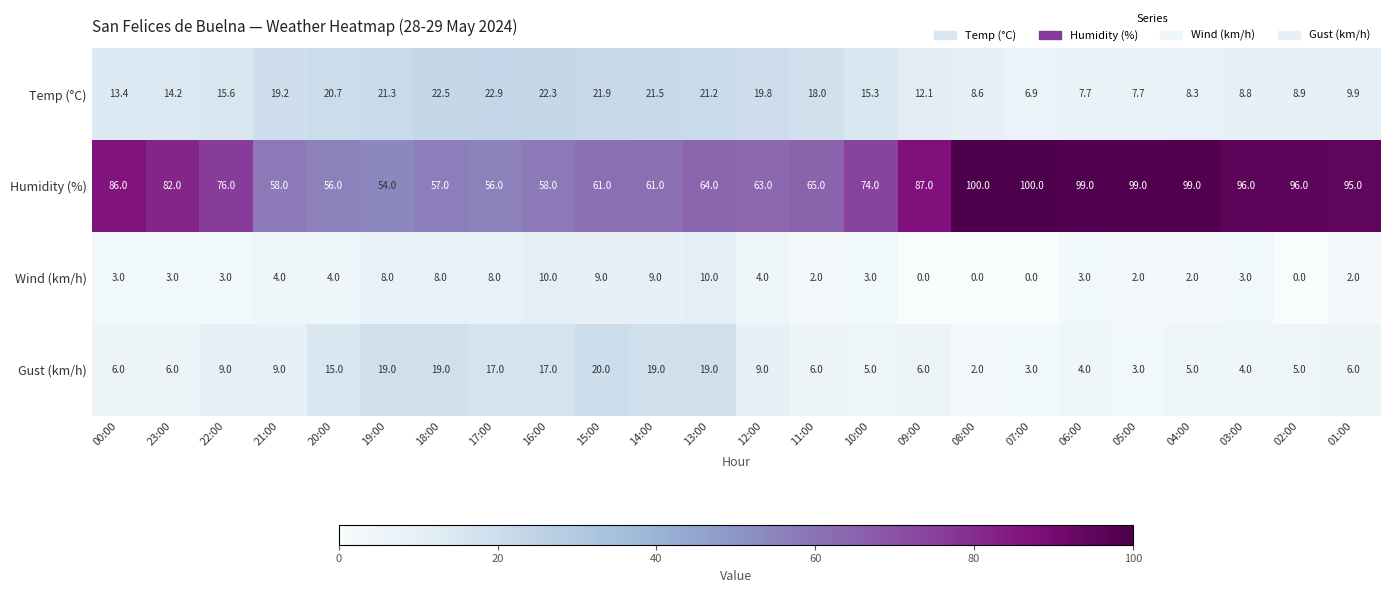

At which category is the sum across all series the highest?

04:00